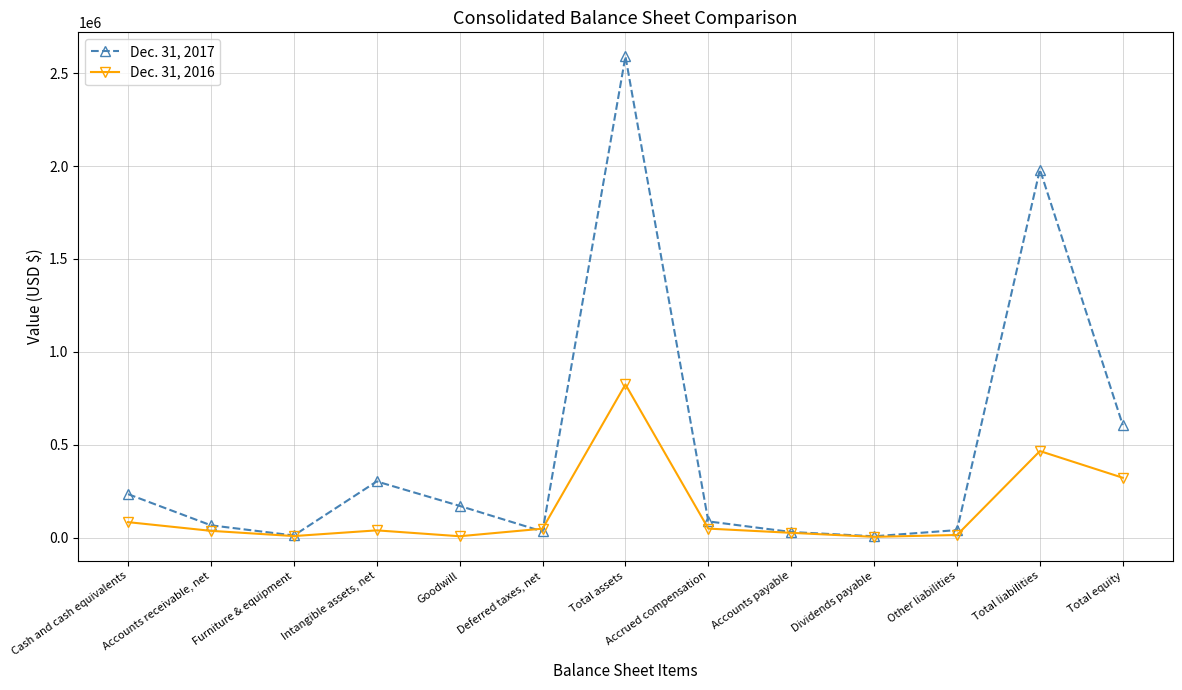

At how many categories does at least one series exceed 145660?

6